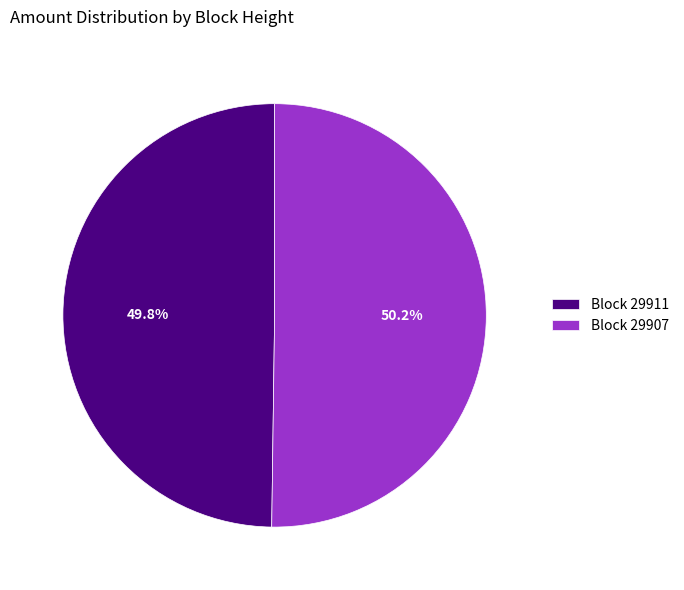

How many segments does this pie chart have?

2